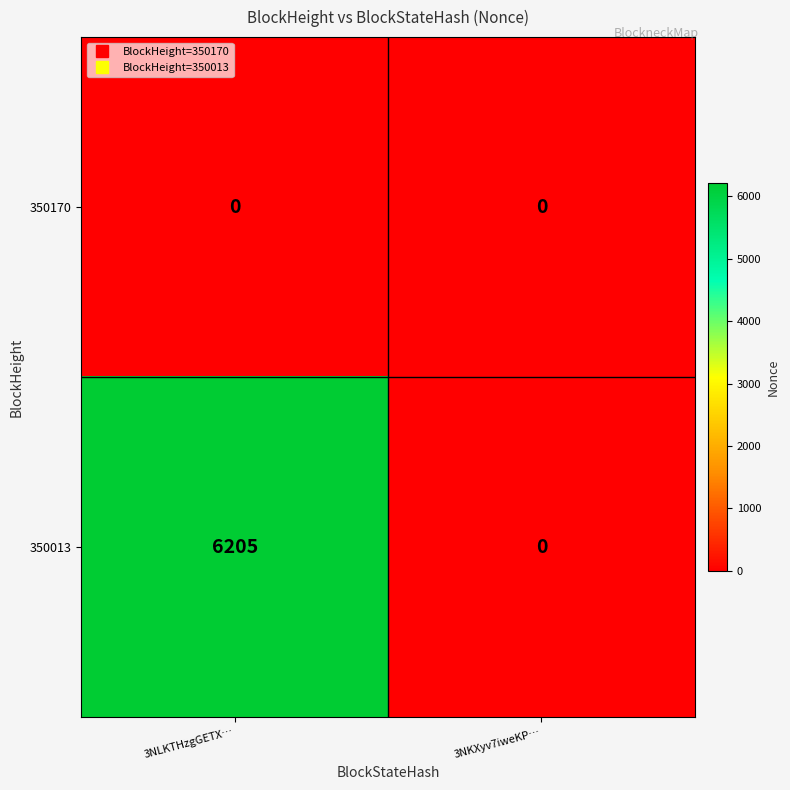

Is the value of 350013 at 3NLKTHzgGETX… greater than the value of 350170 at 3NLKTHzgGETX…?

Yes